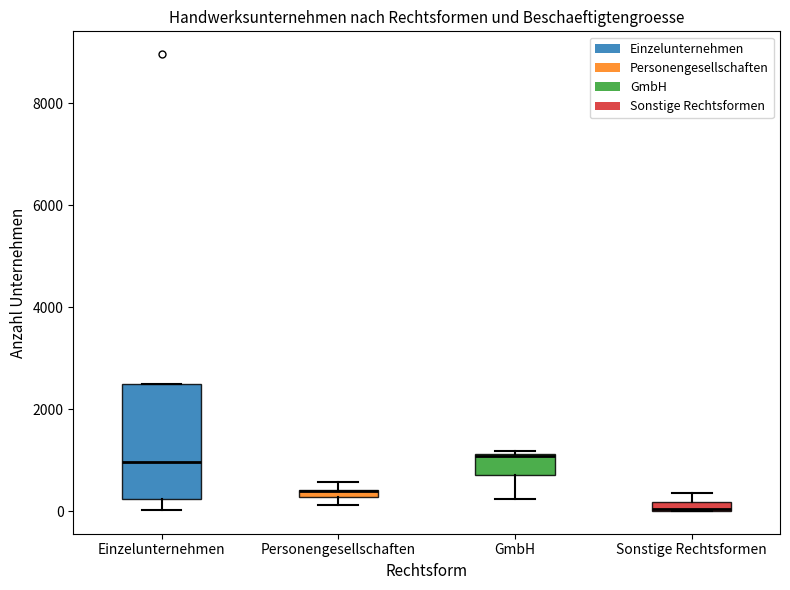

Which box is the tallest, from its lower edge to its upper edge?

Einzelunternehmen